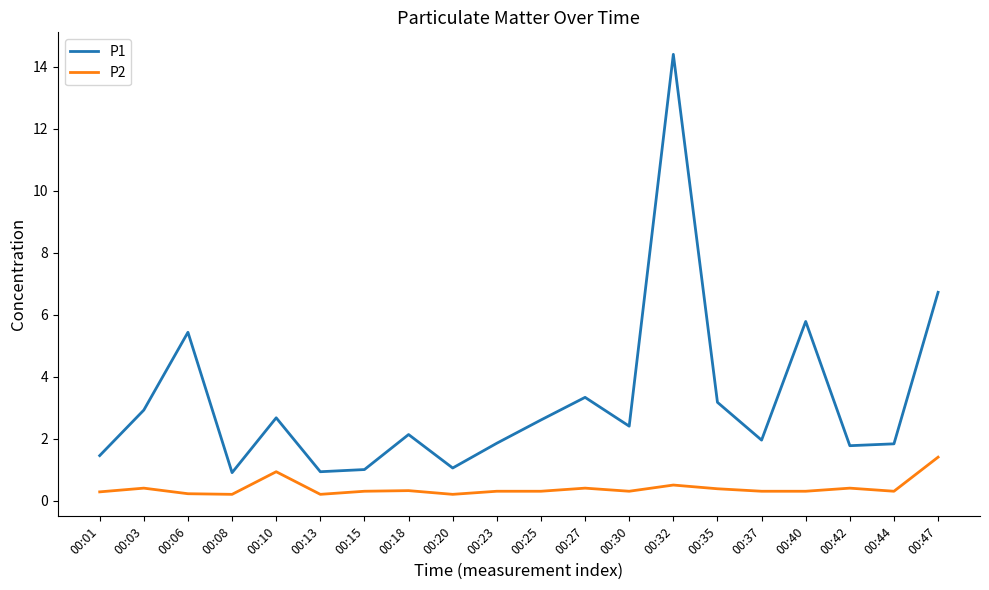

At which label is P1 closest to 7?

00:47